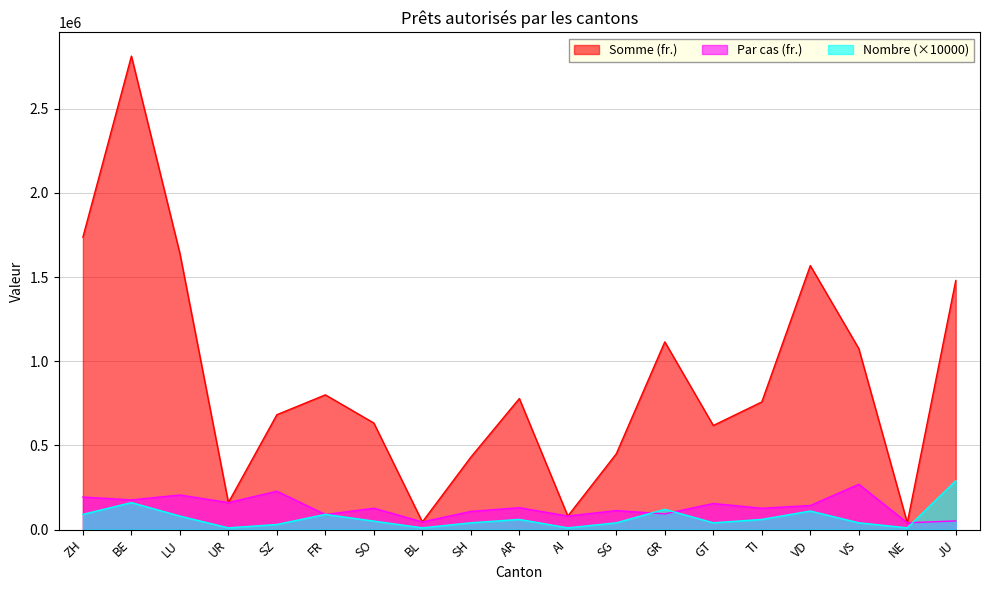

Reading left to right, transcribe all the data shown in this chart.

Nombre: 90000	160000	80000	10000	30000	90000	50000	10000	40000	60000	10000	40000	120000	40000	60000	110000	40000	10000	290000
Somme: 1737000	2812500	1640000	160000	682000	800000	632500	45000	430000	778000	80000	450000	1114810	618000	757758	1568000	1075000	40000	1479200
Par cas: 193000	175781	205000	160000	227333	88889	126500	45000	107500	129667	80000	112500	92901	154500	126293	142545	268750	40000	51007